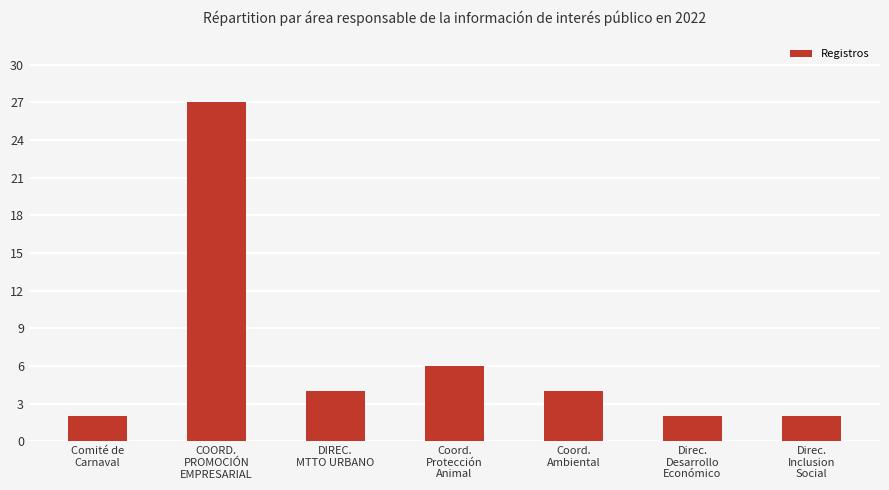

Reading right to left, transcribe all the data shown in this chart.

2	2	4	6	4	27	2